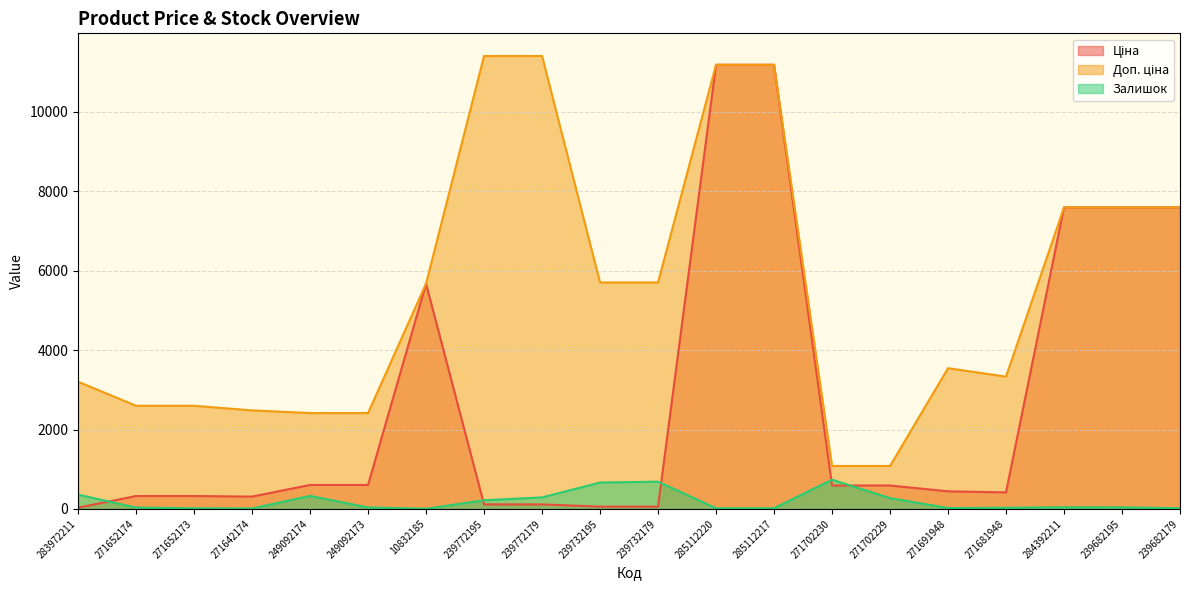

What is the difference between the second highest and minimum values in the Доп. ціна series?

10328.3